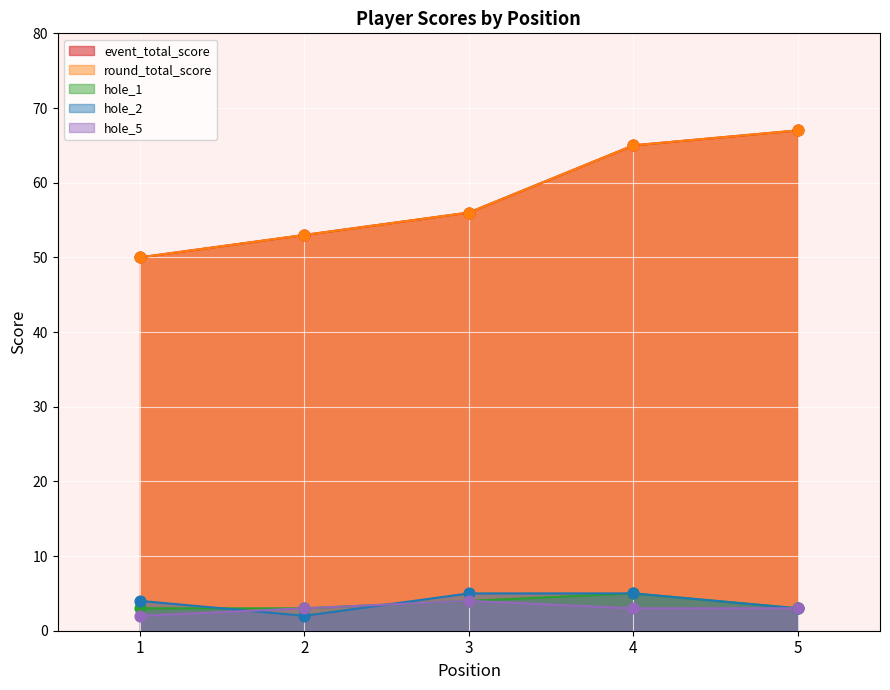

Which series has the largest total across all categories?

event_total_score